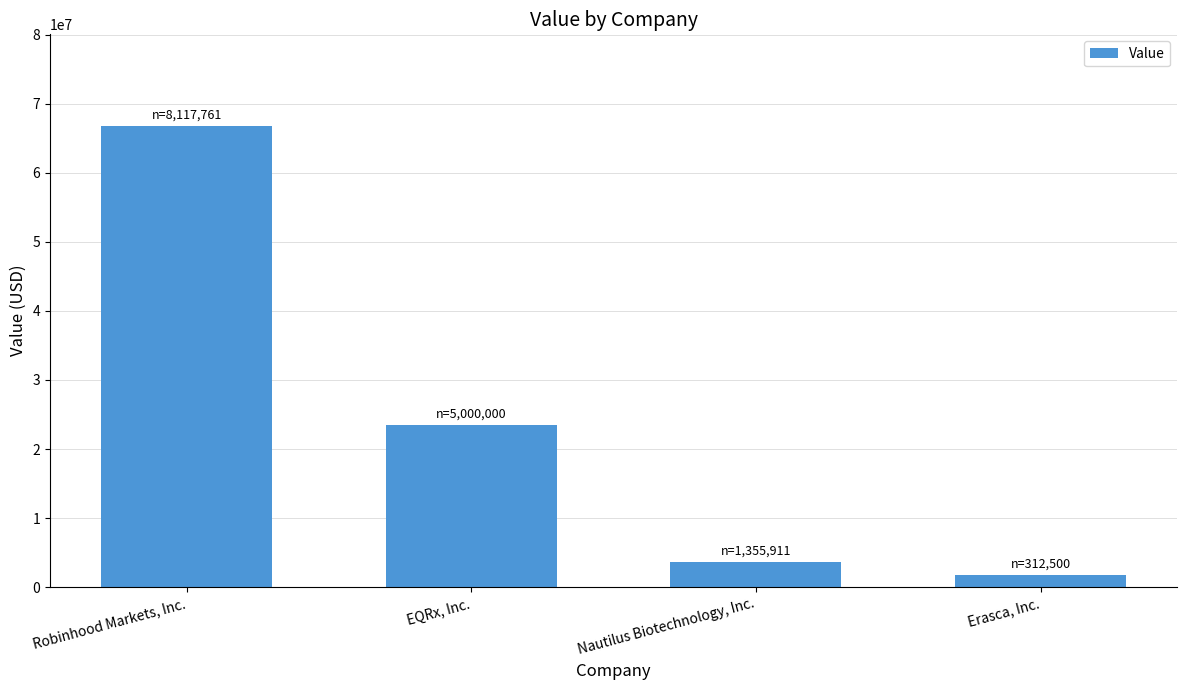

Read the value at EQRx, Inc..

23450000